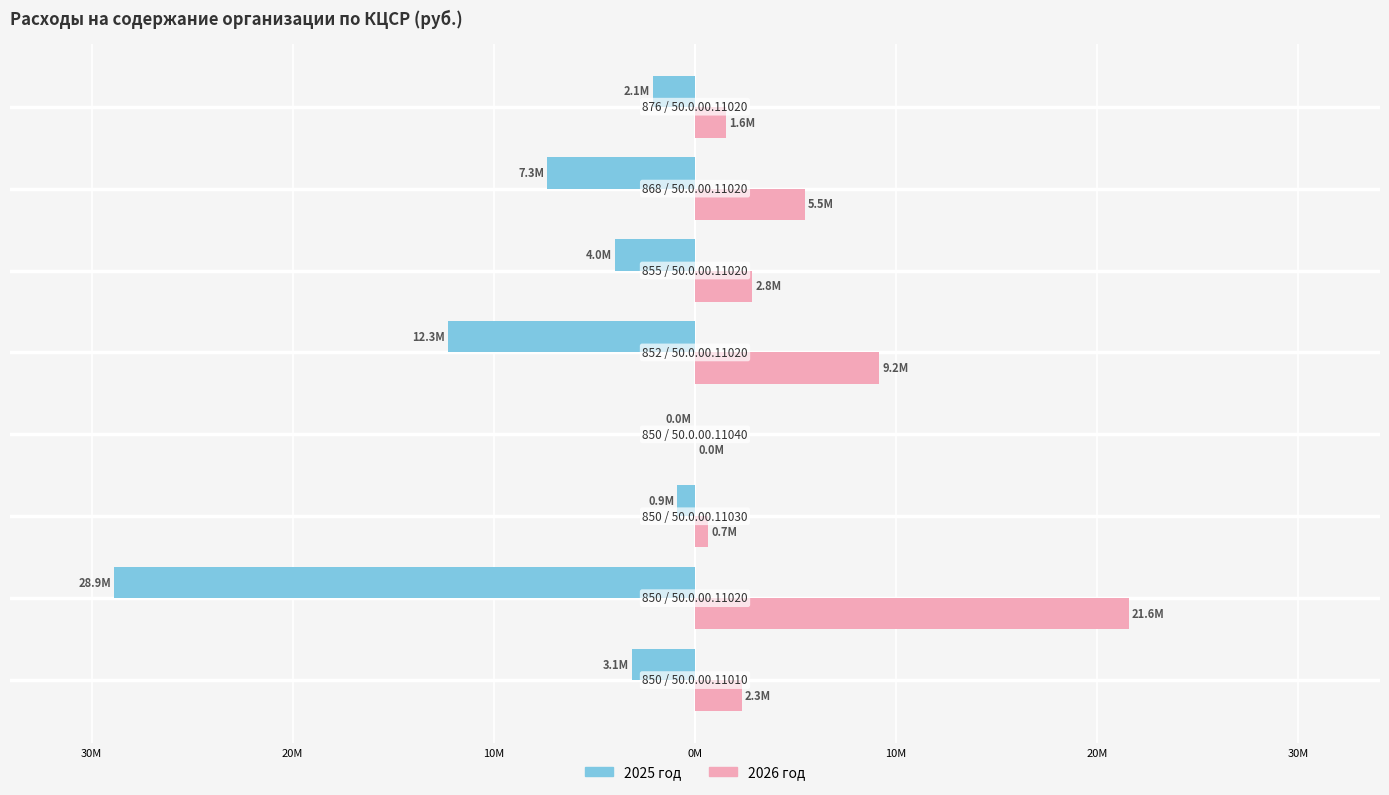

What are all the series names shown in the legend?

2025 год, 2026 год